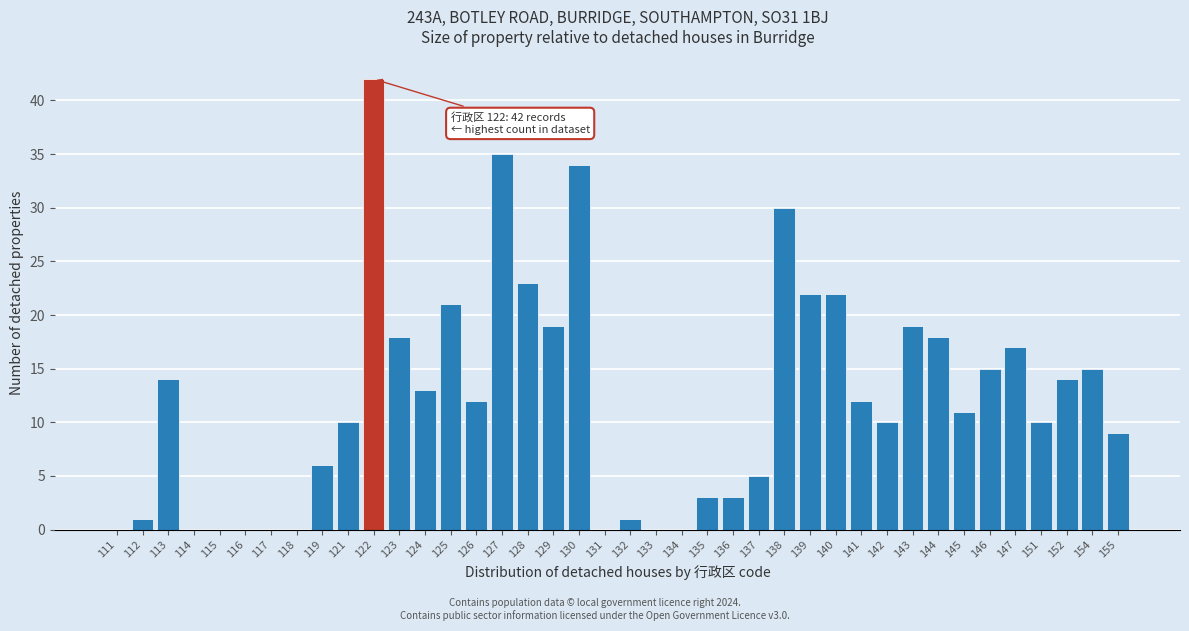

Which label corresponds to the largest value in the chart?

122